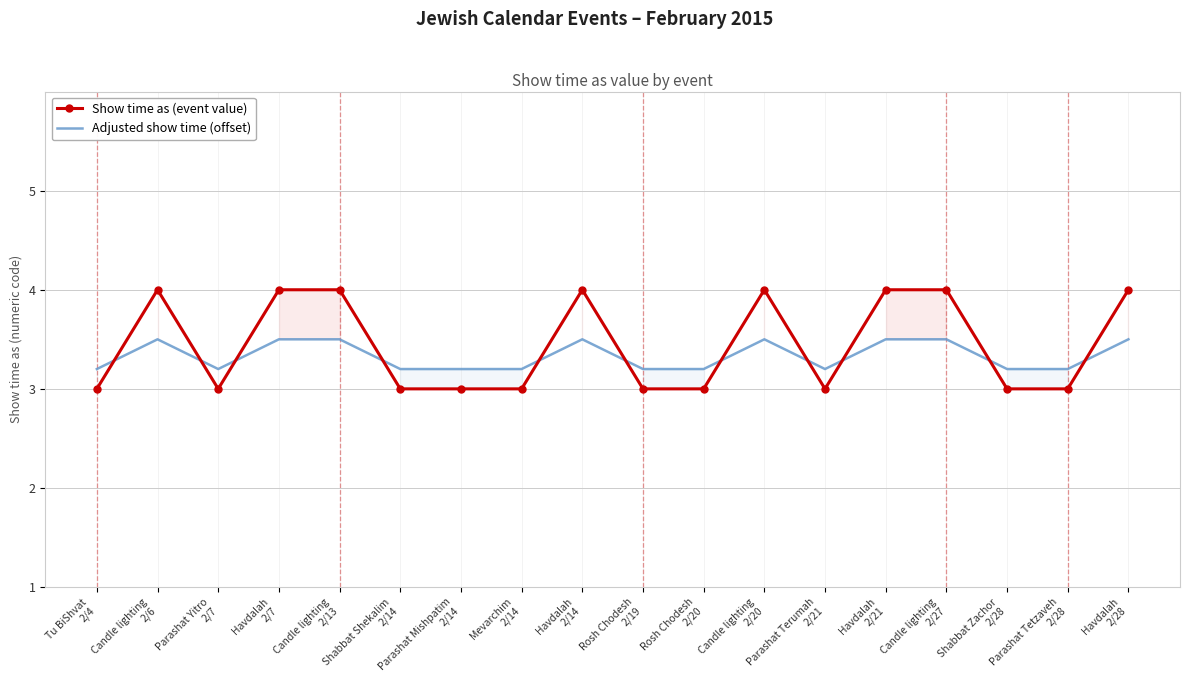

Which series has the largest total across all categories?

Show time as (event value)